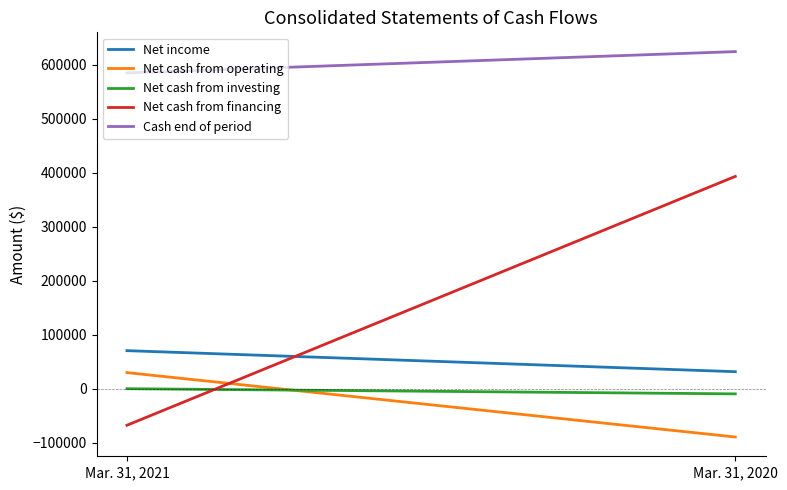

How many data points does each series have?

2